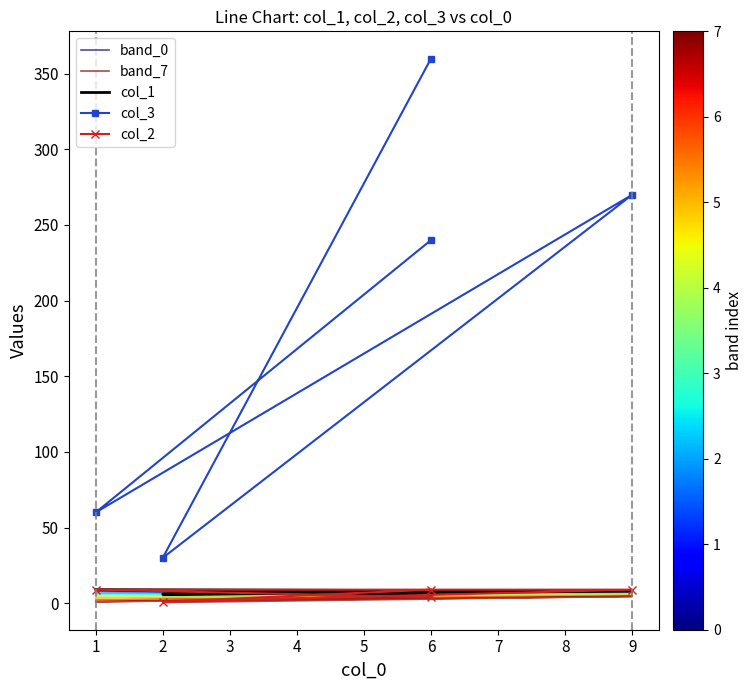

Reading left to right, list all the values displayed in this chart.

band_0: 5.0	9.0	8.0	6.0	7.0
band_7: 4.0	1.0	4.5	0.5	6.0
col_1: 5.0	9.0	8.0	6.0	7.0
col_3: 240.0	60.0	270.0	30.0	360.0
col_2: 4.0	9.0	9.0	1.0	9.0